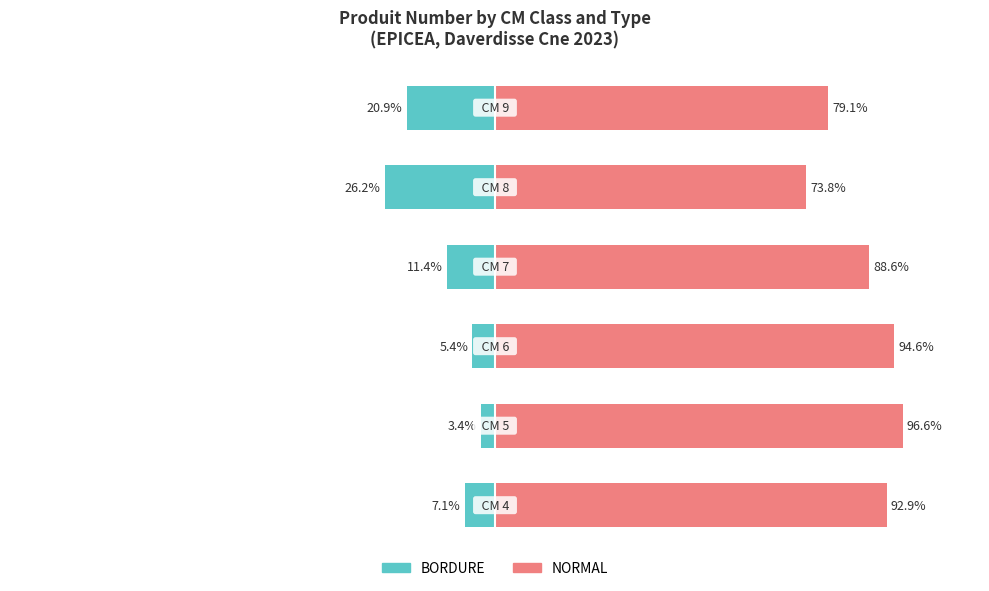

Reading left to right, transcribe all the data shown in this chart.

BORDURE: -7.1	-3.4	-5.4	-11.4	-26.2	-20.9
NORMAL: 92.9	96.6	94.6	88.6	73.8	79.1